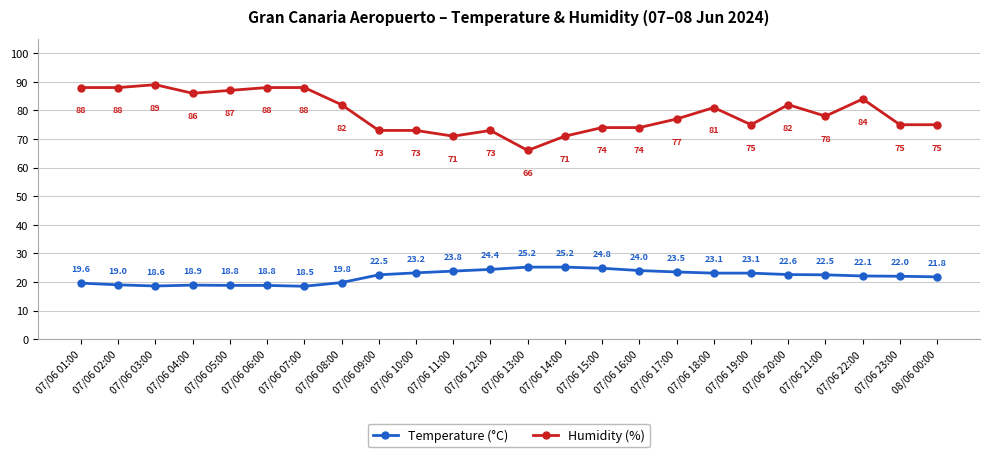

Count the number of data series in this chart.

2